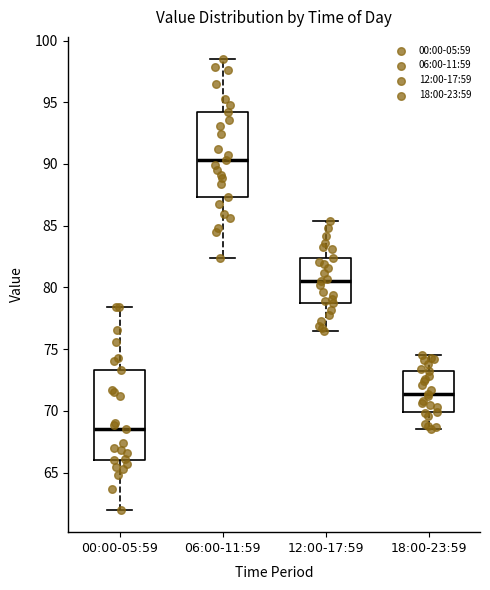

Which box's median line is the highest?

06:00-11:59